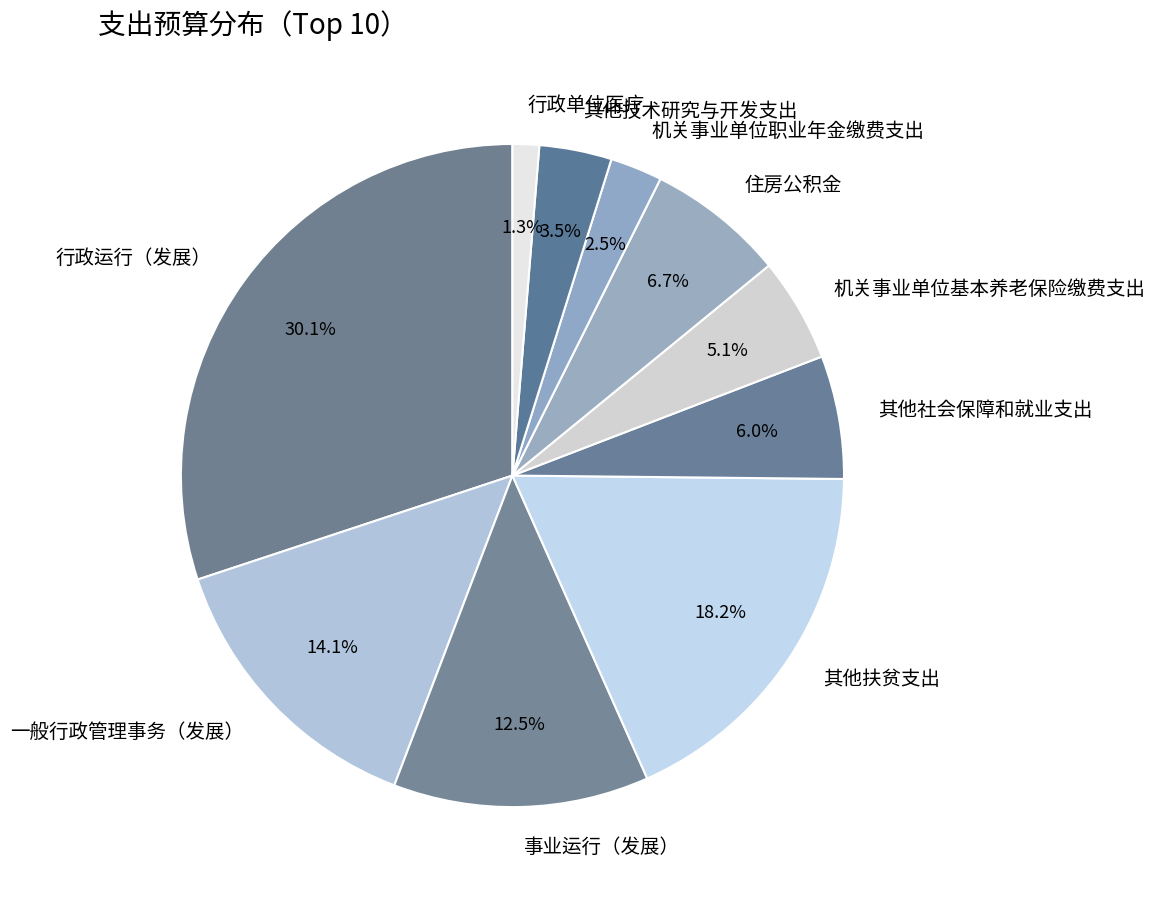

True or false: 行政运行（发展） accounts for 20% of the total.

False